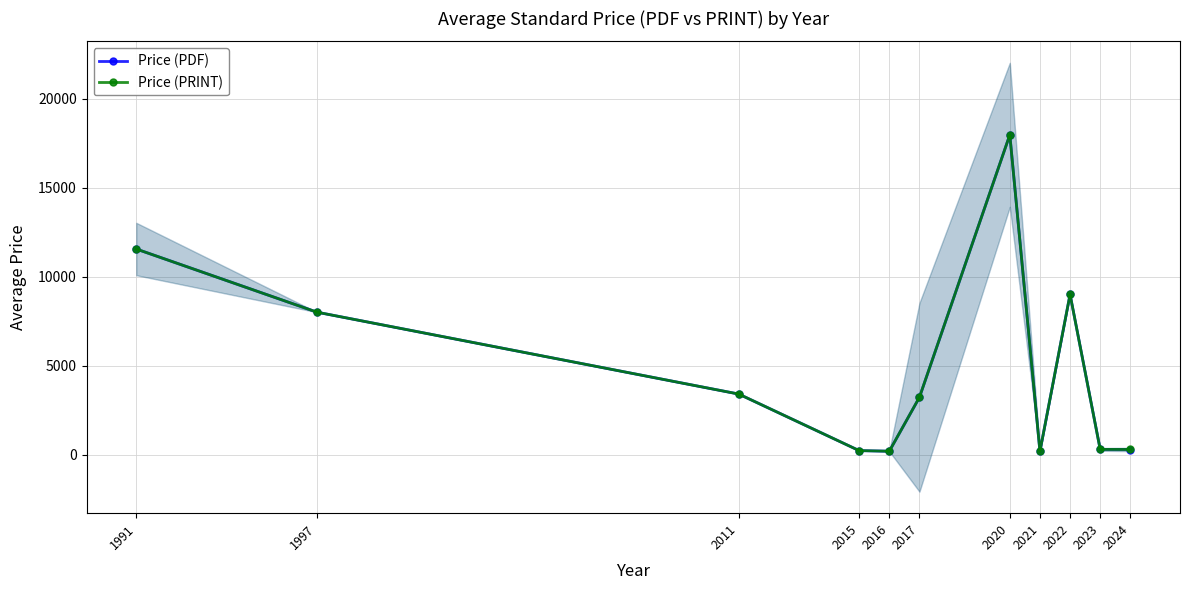

What is the sum of all Price (PDF) values?

54291.8